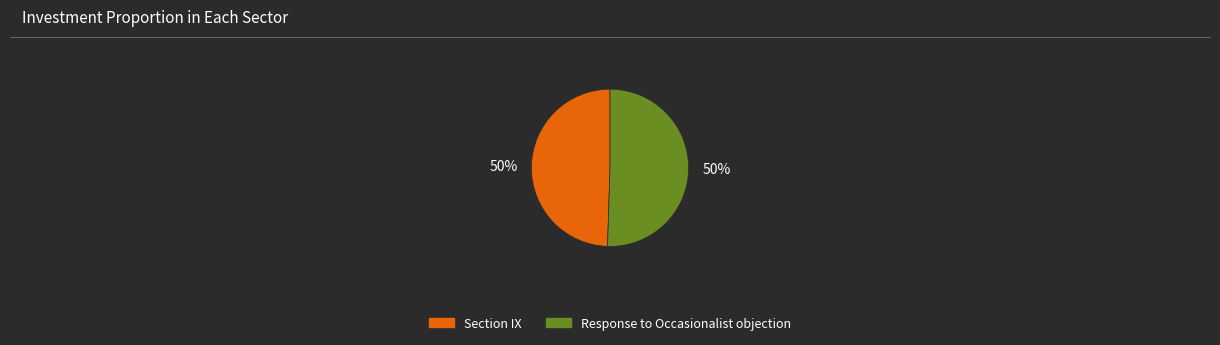

Is the sum of Response to Occasionalist objection and Section IX greater than half?

Yes